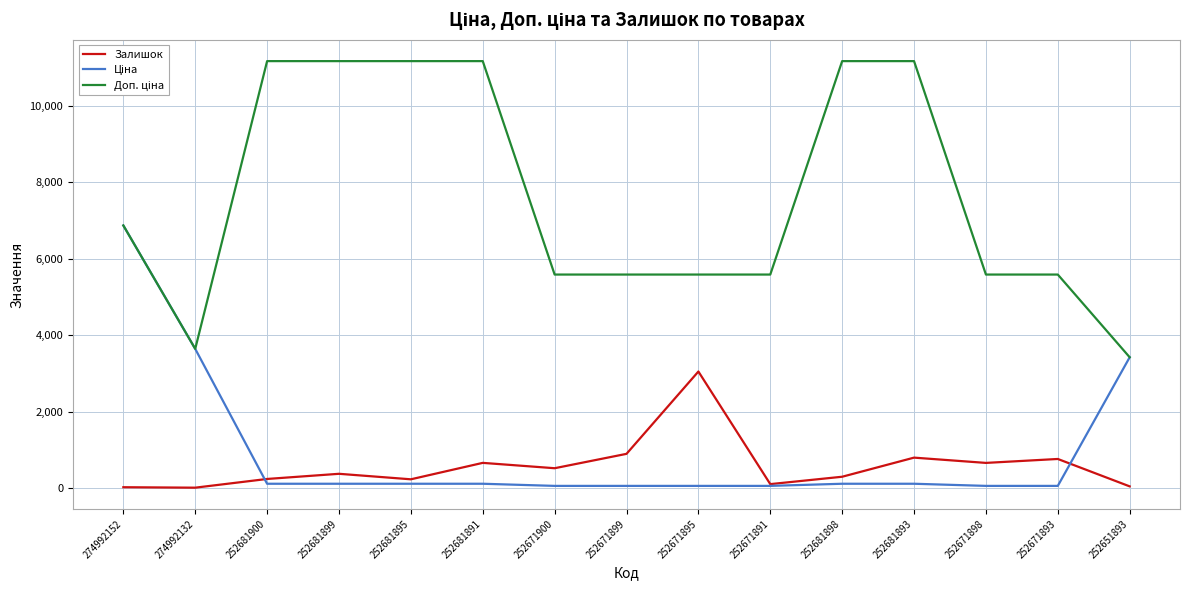

What is the difference between the second highest and second lowest values in the Залишок series?

873.0